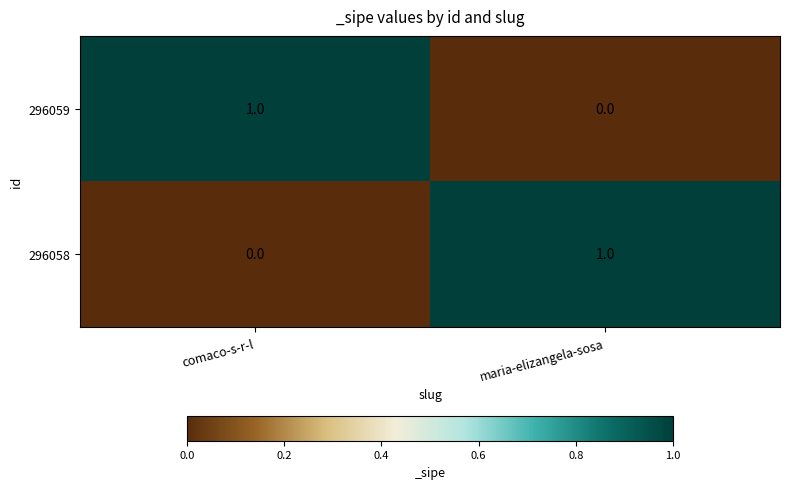

Rank the series at maria-elizangela-sosa from highest to lowest value.

296058, 296059